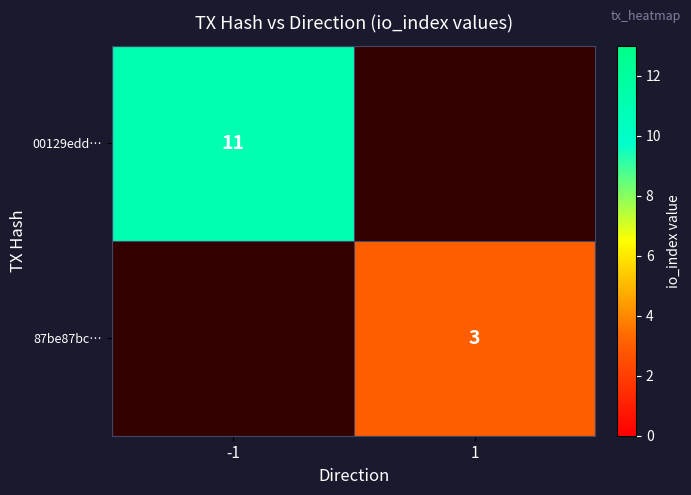

True or false: 00129edd… has a value of 11 at -1.

True